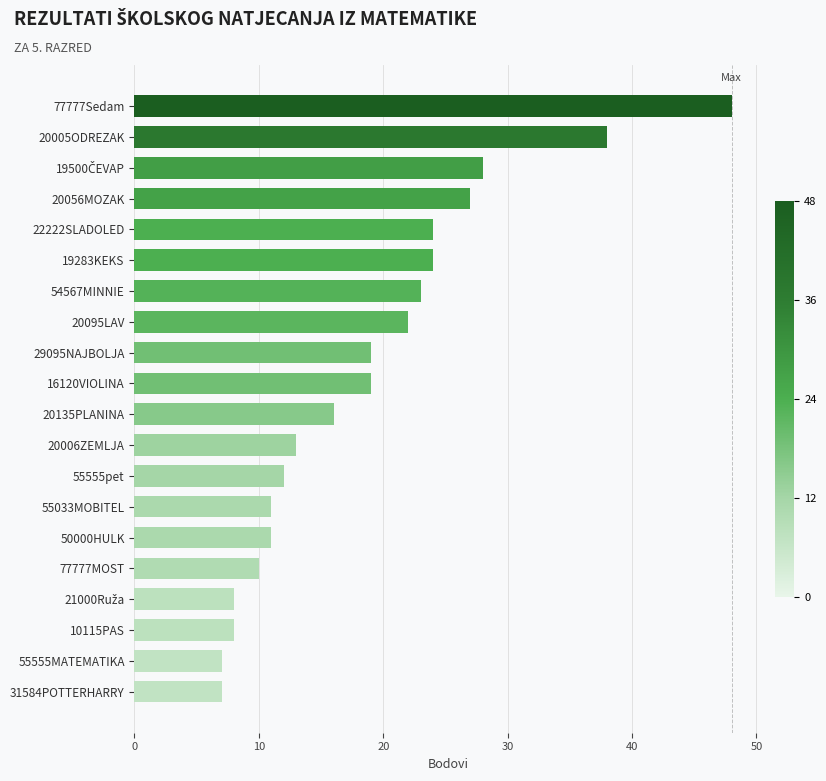

How many distinct data groups are displayed?

1